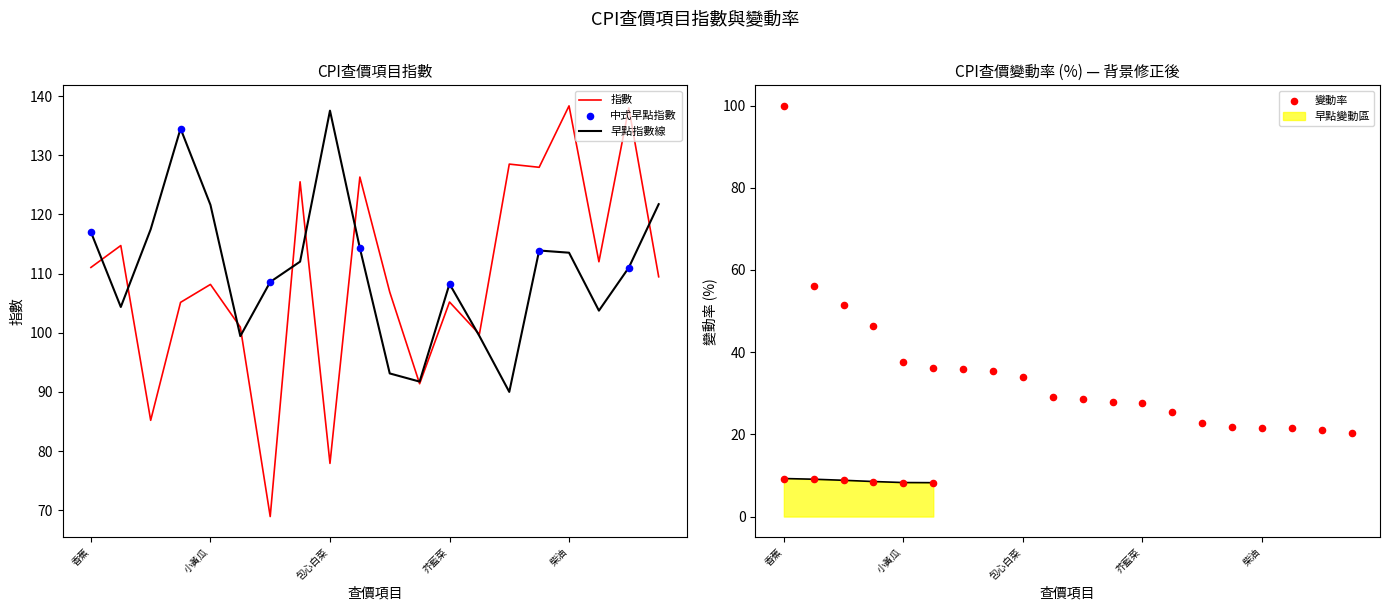

Which series has the largest total across all categories?

中式早點指數